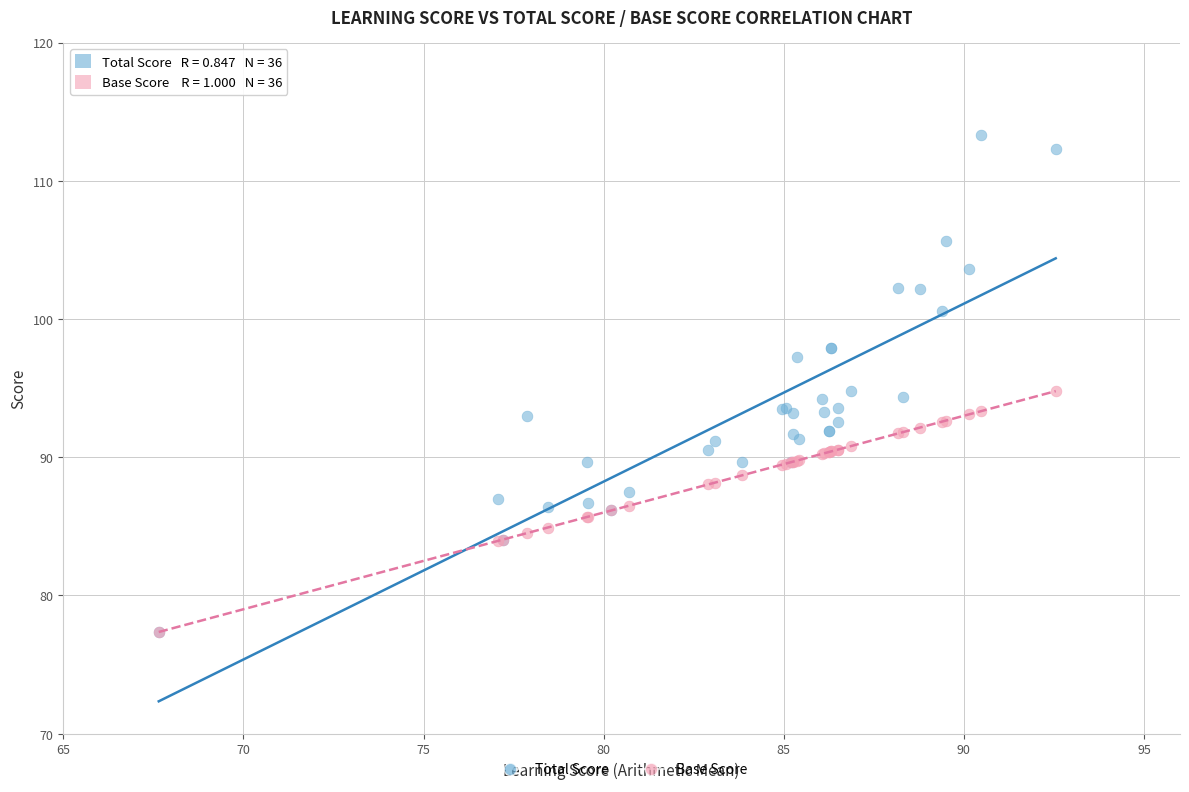

Which series has the largest Y range (max minus min)?

Total Score